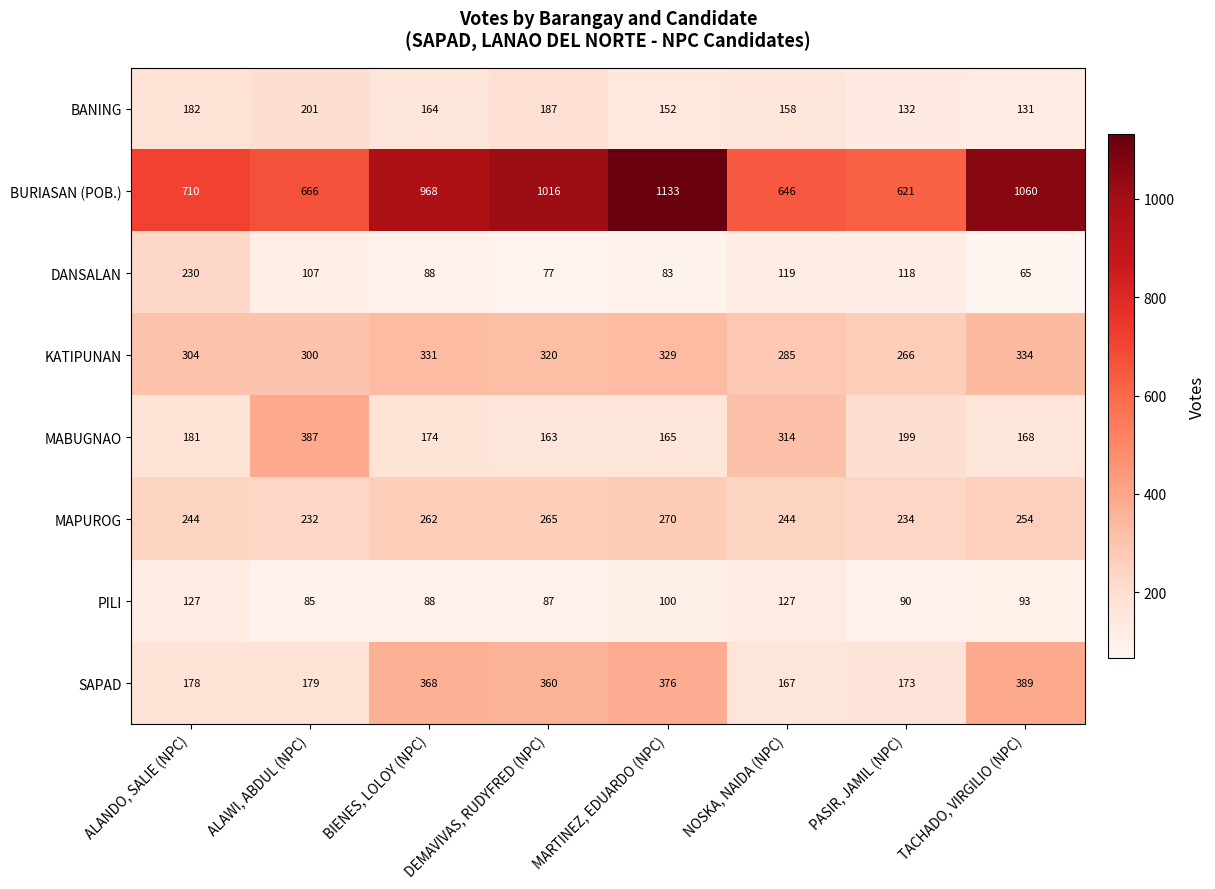

Which series has the largest total across all categories?

BURIASAN (POB.)